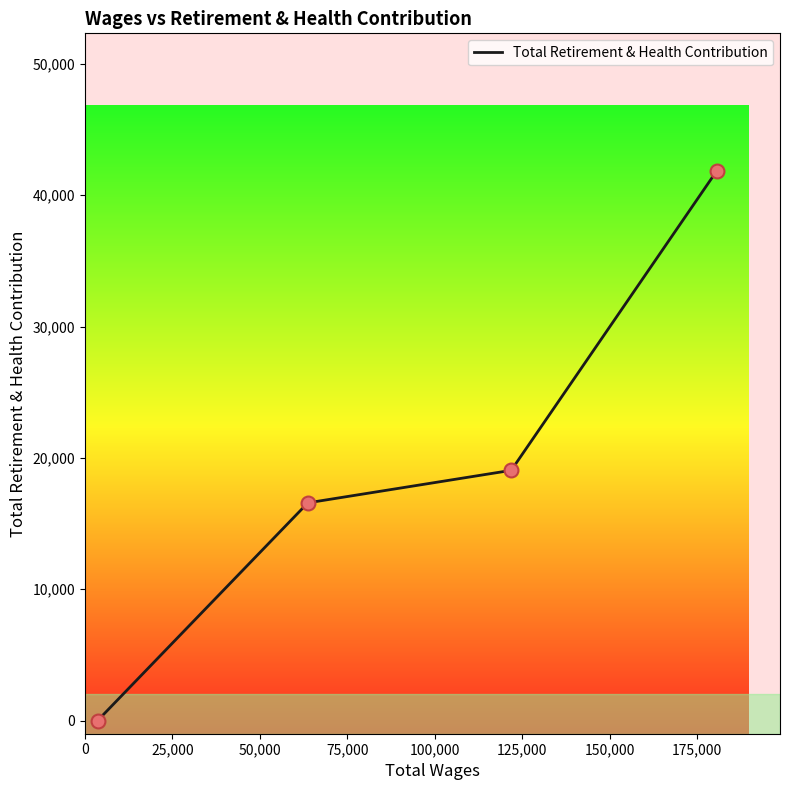

What is the difference between the maximum and minimum values?

41861